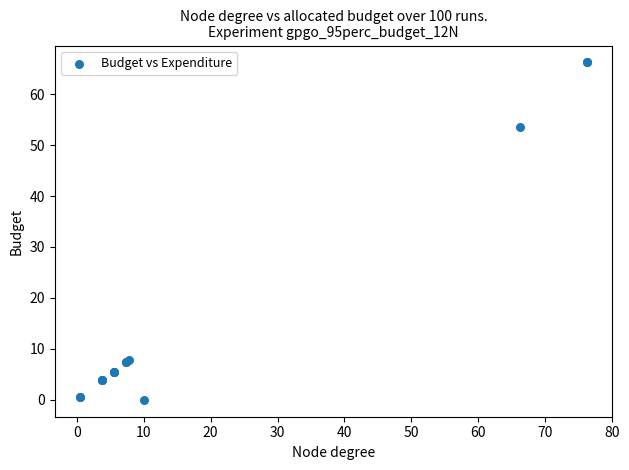

What Y value in the scatter plot is closest to 33?

53.5